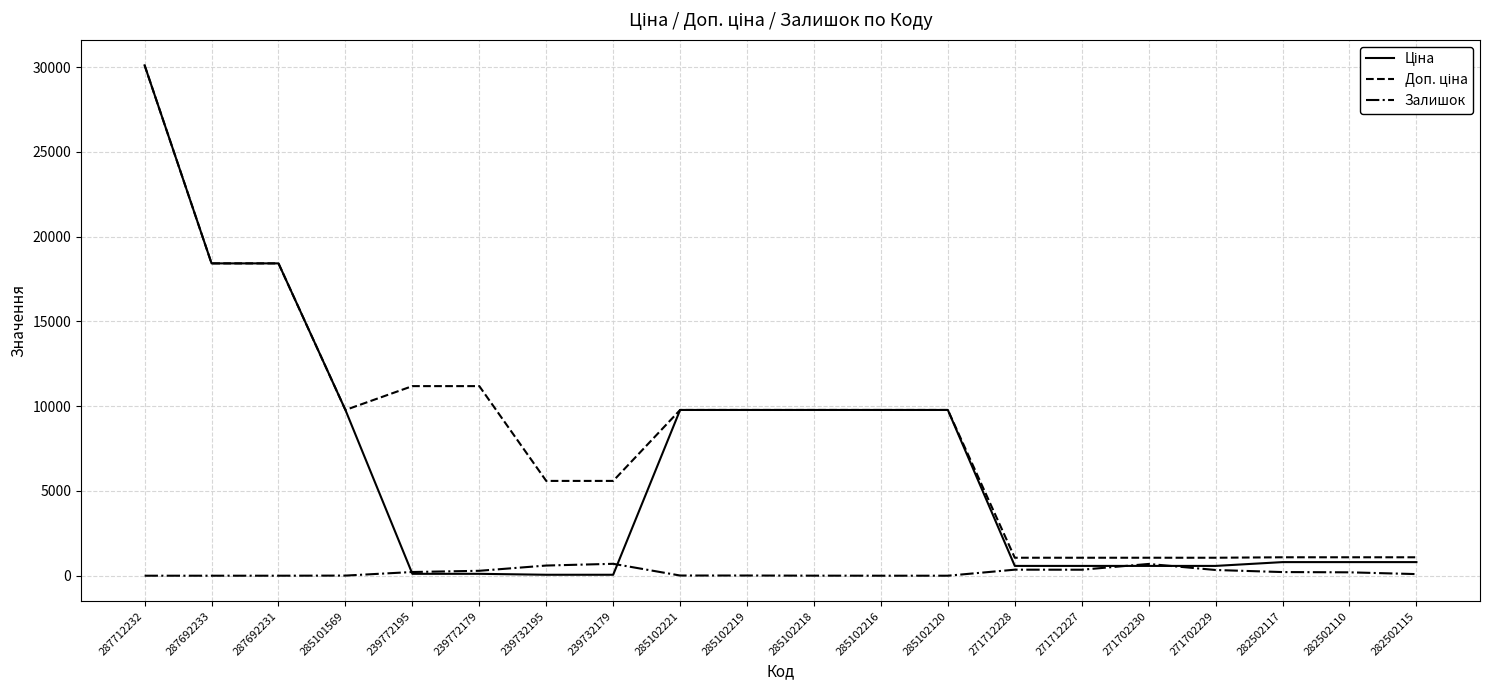

At which category is the sum across all series the highest?

287712232